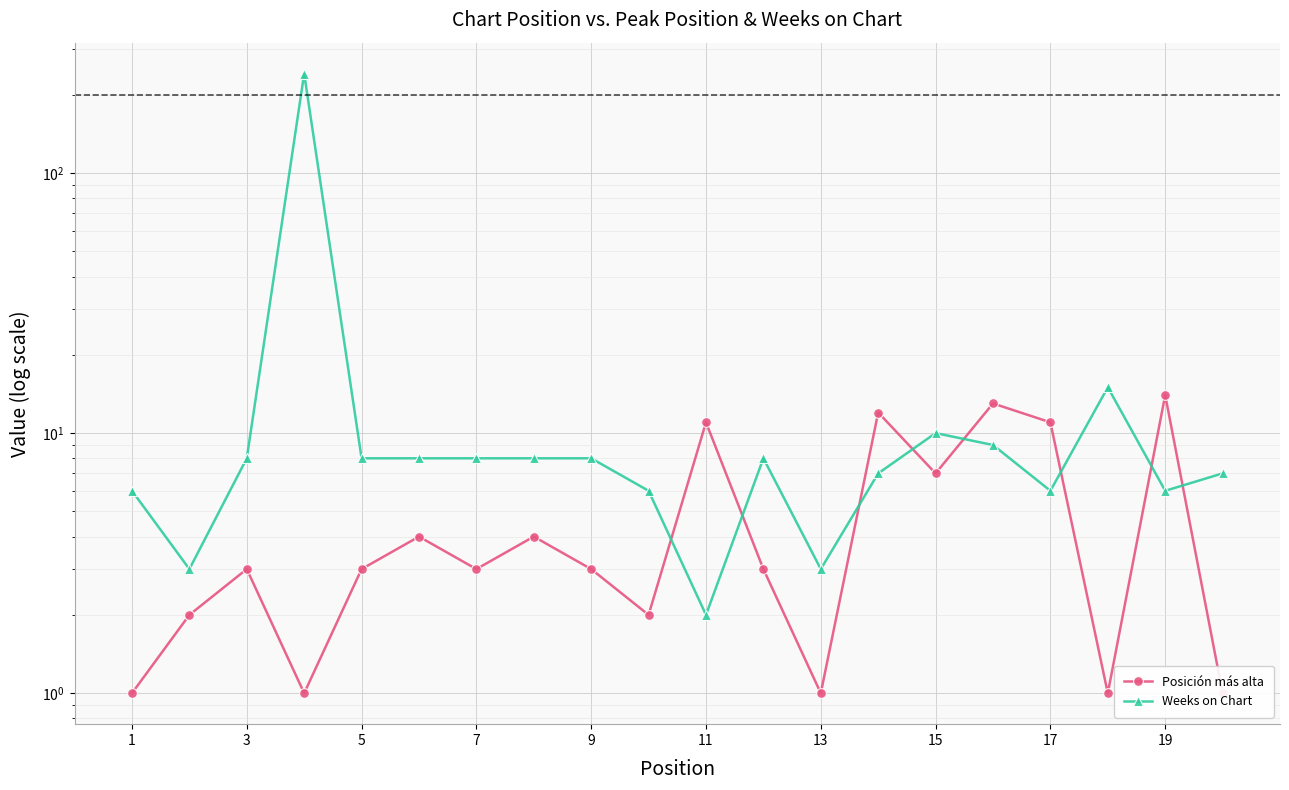

Which series has the largest total across all categories?

Weeks on Chart